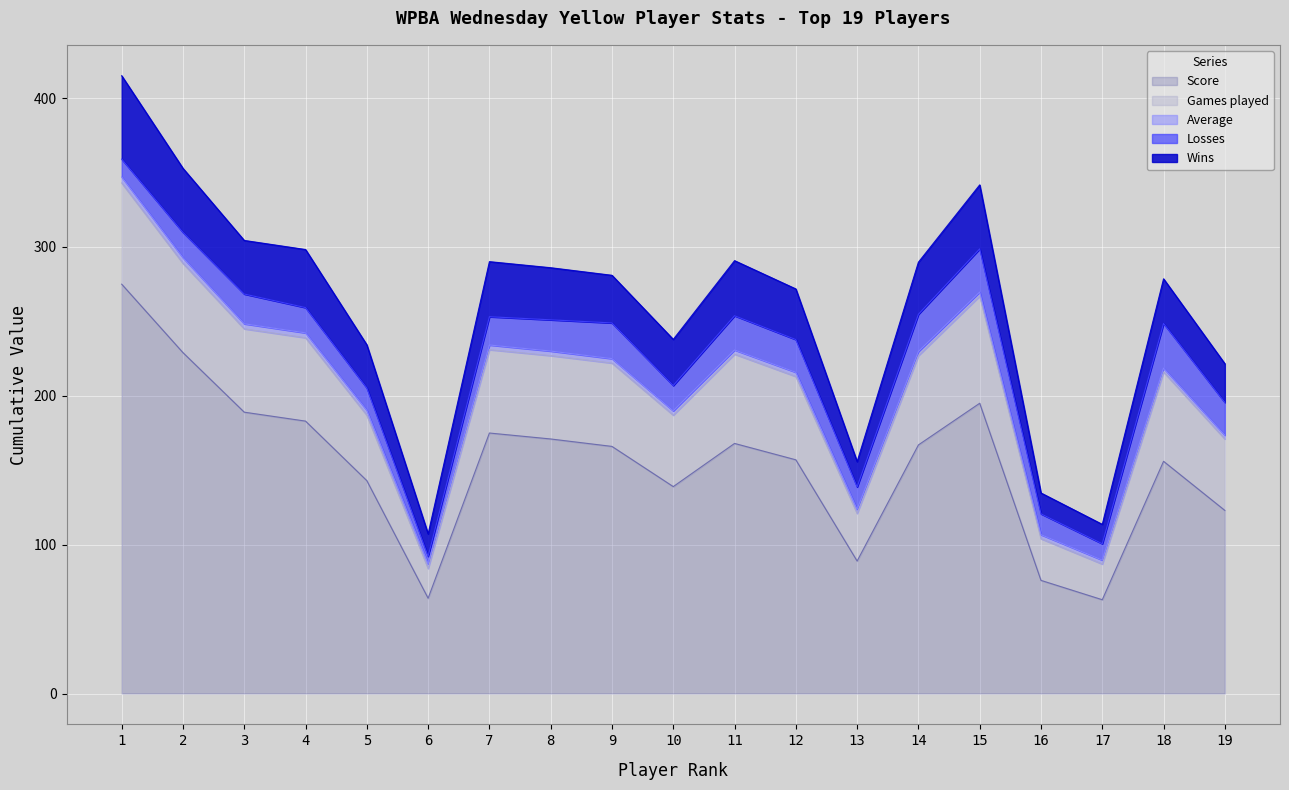

Where is Average nearest to the value 3?

9